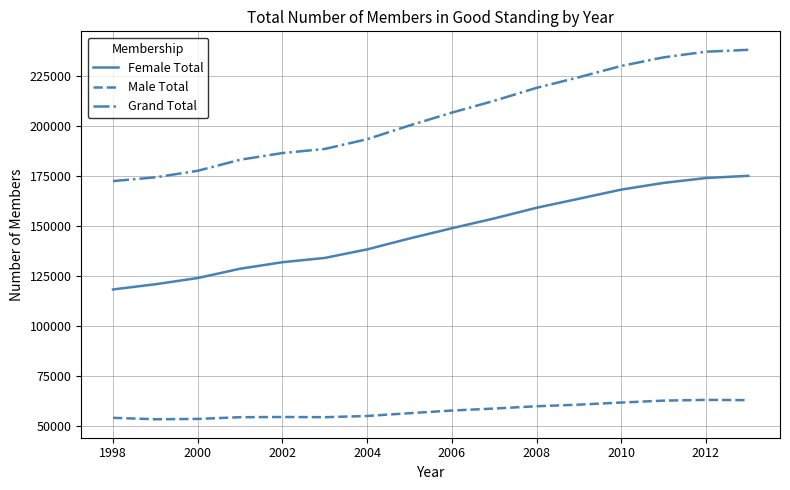

Which series has the largest total across all categories?

Grand Total